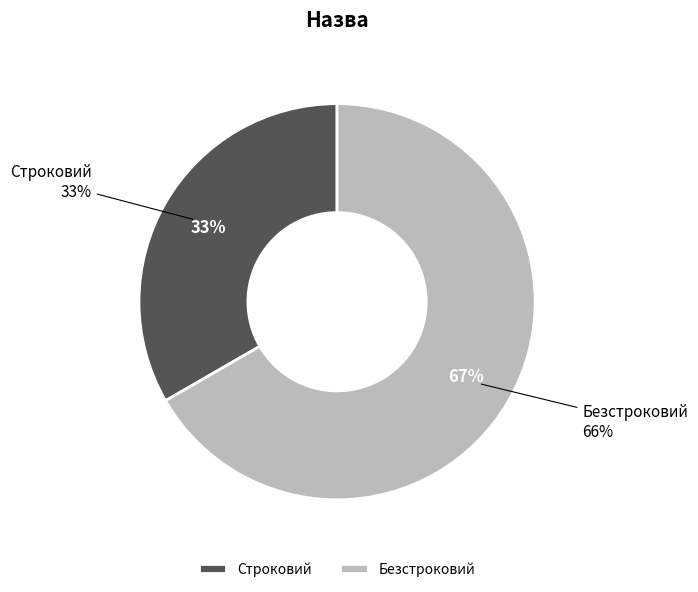

Does any single category account for the majority?

Yes